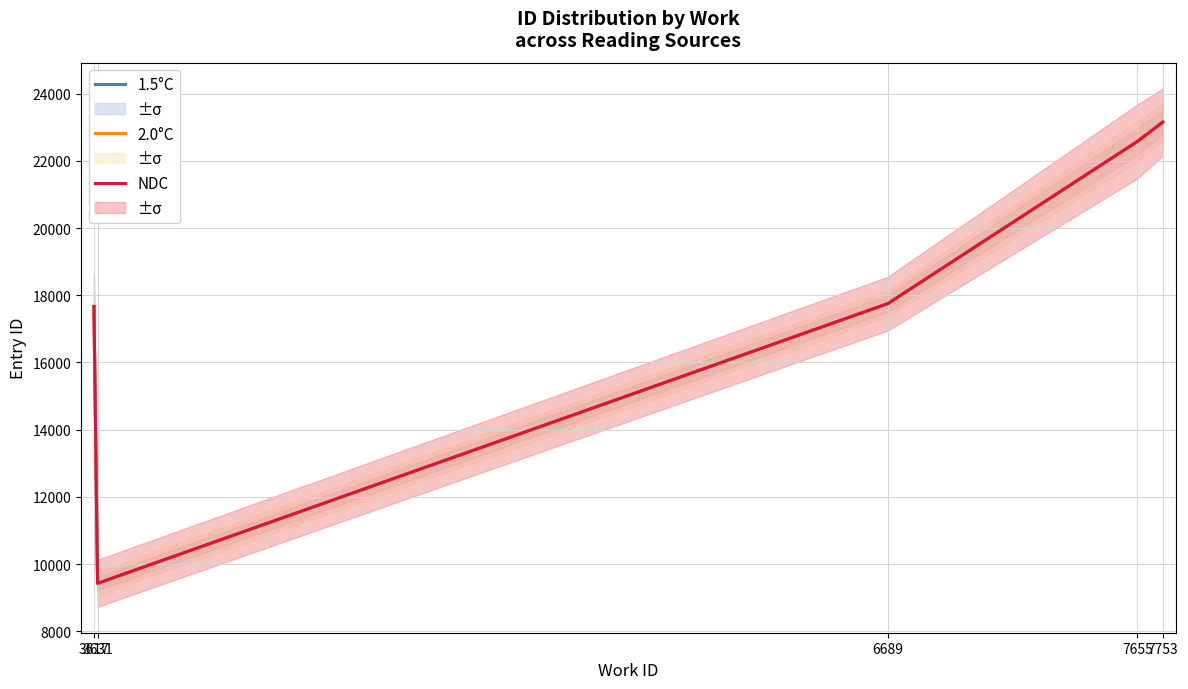

How many categories are shown in the chart?

5